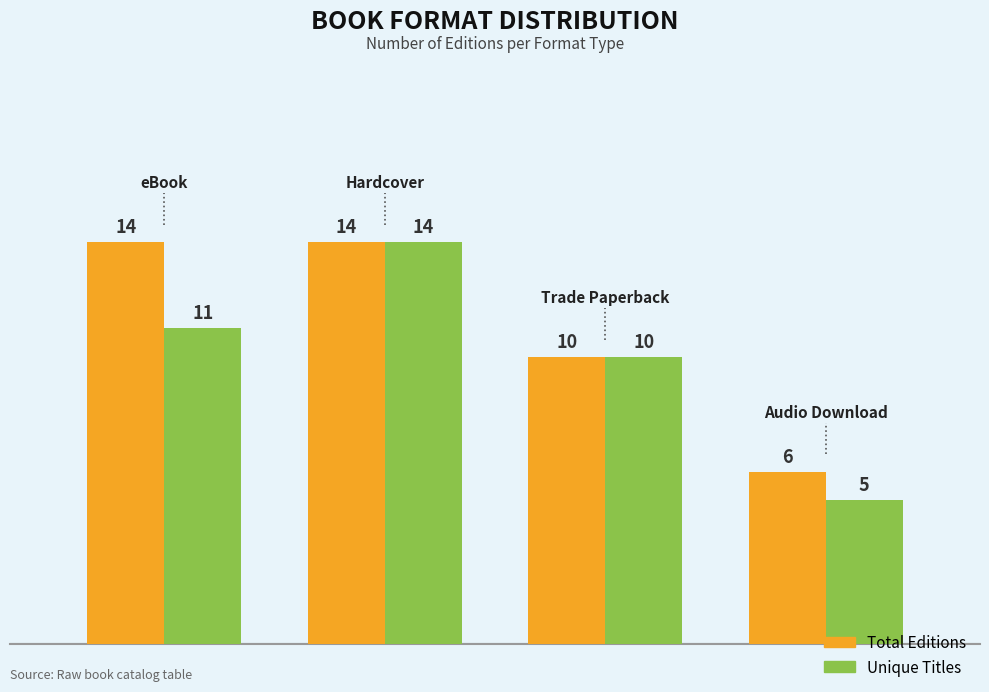

What is the average value of the Total Editions series?

11